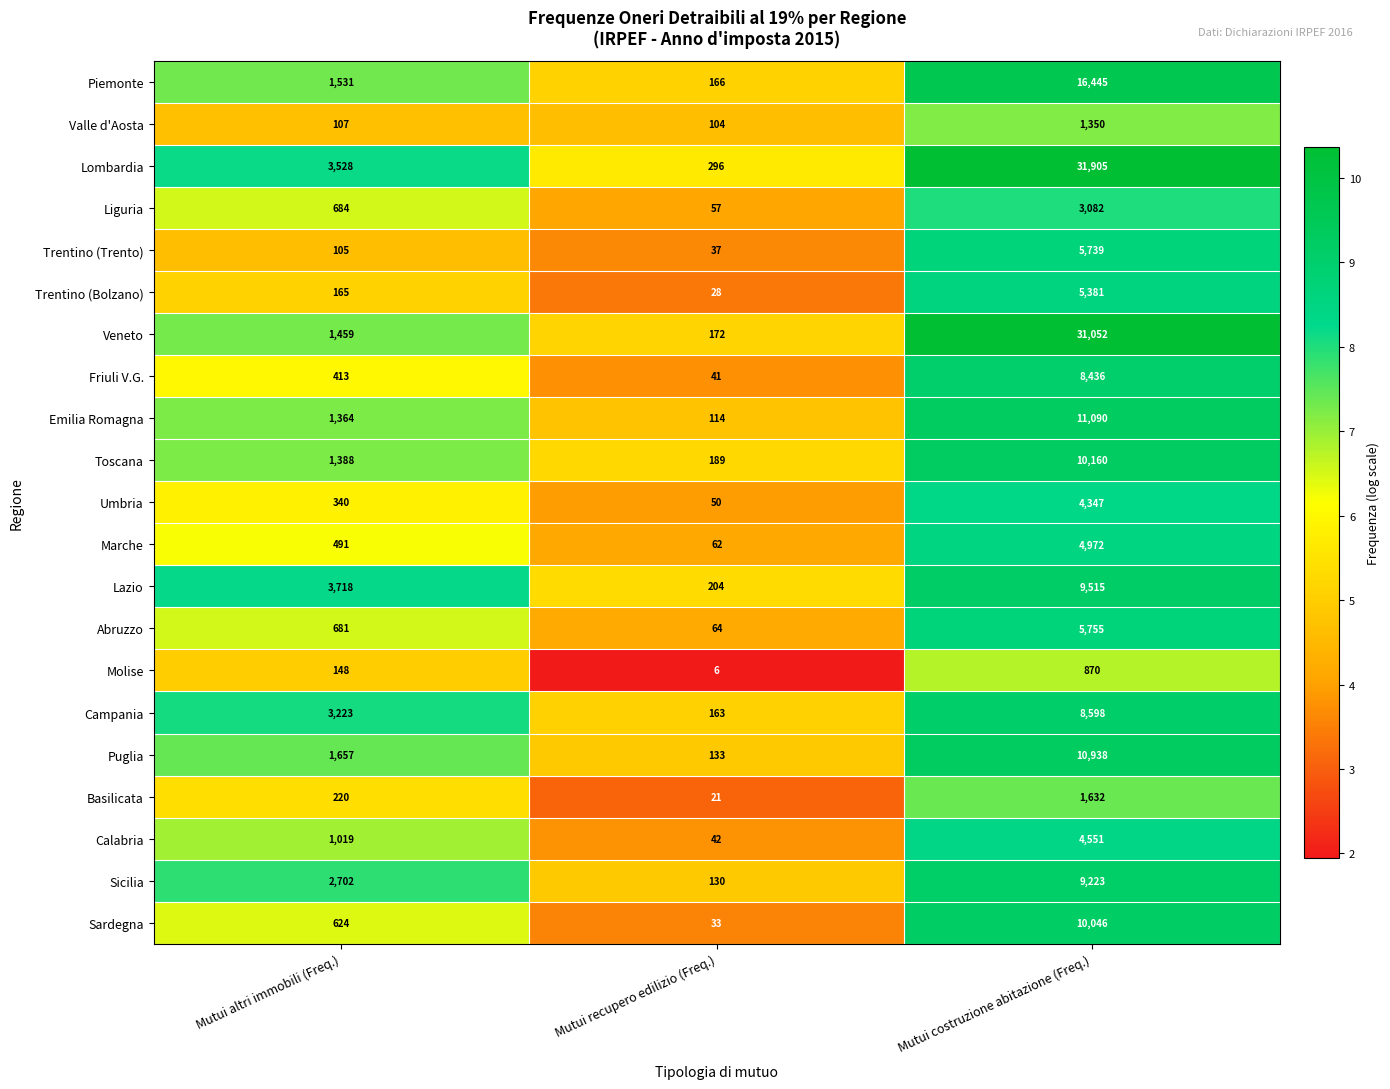

At how many categories does at least one series exceed 8?

3